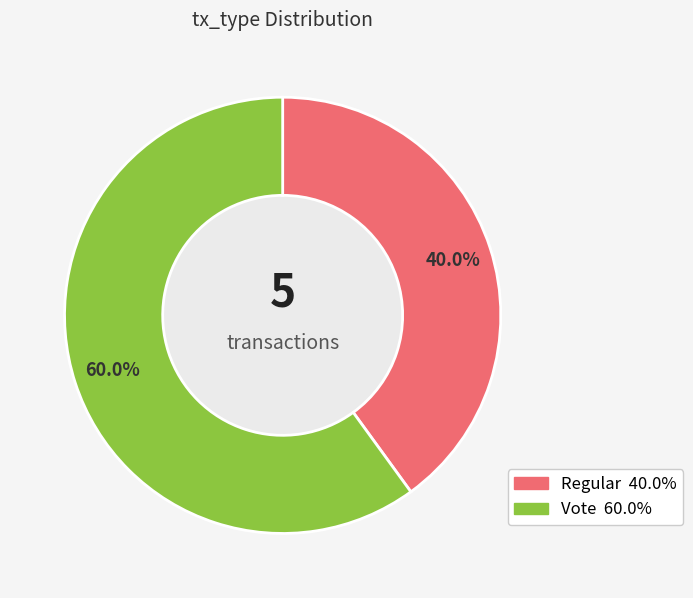

To the nearest percent, what is the difference between the Vote and Regular slice percentages?

20%